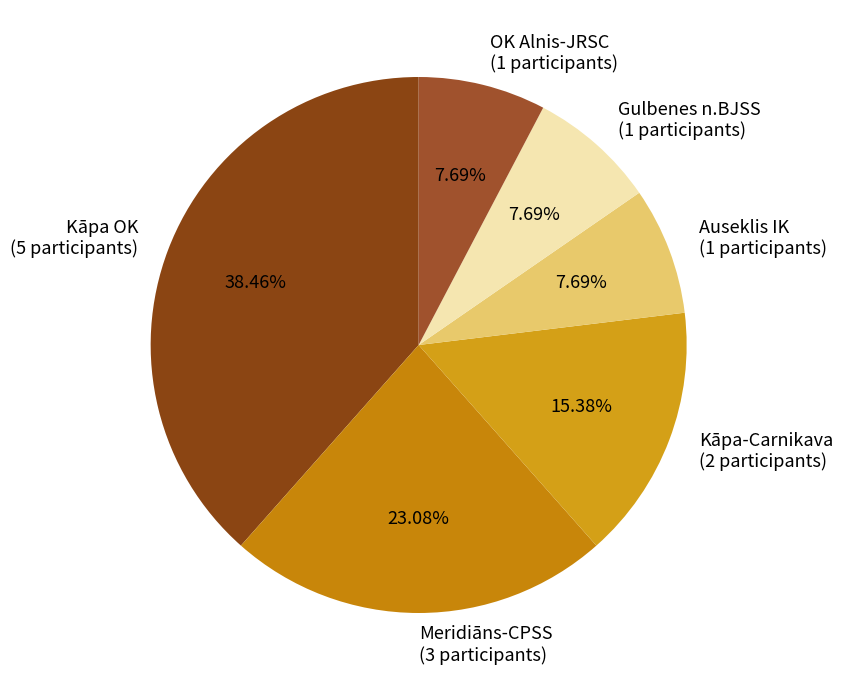

Which has a higher value, Kāpa OK (5 participants) or Auseklis IK (1 participants)?

Kāpa OK (5 participants)